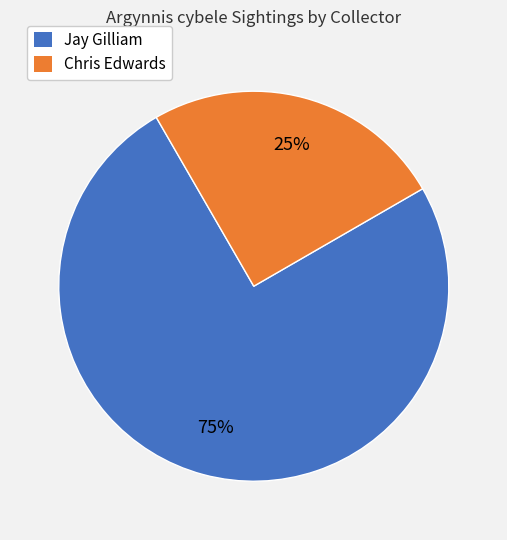

What percentage is the Chris Edwards slice, to the nearest percent?

25%